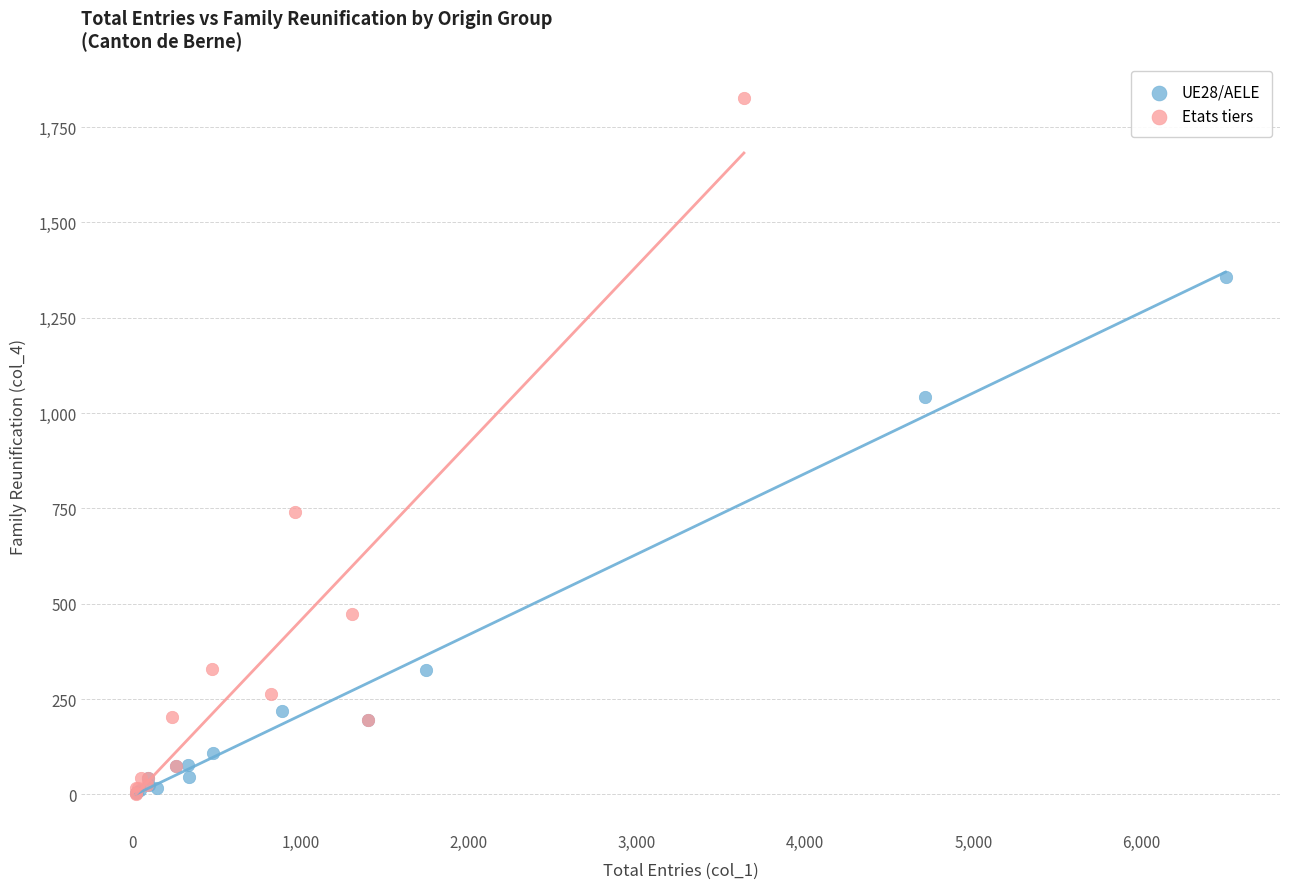

Which series contains the highest Y value?

Etats tiers